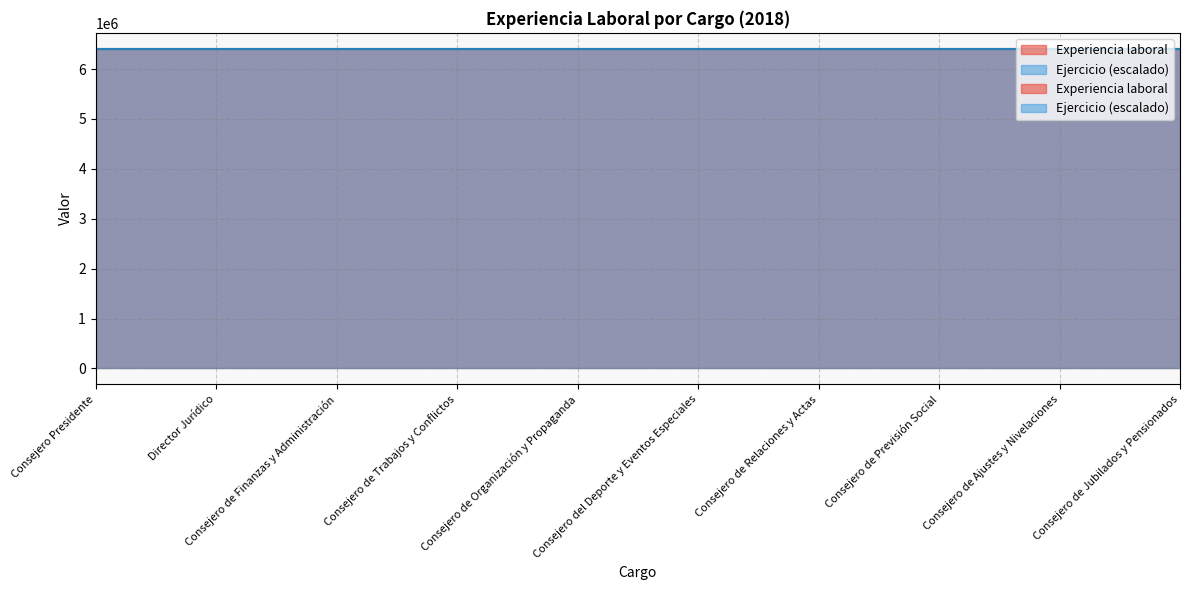

Is it true that the value at Consejero de Ajustes y Nivelaciones is 6406193?

True